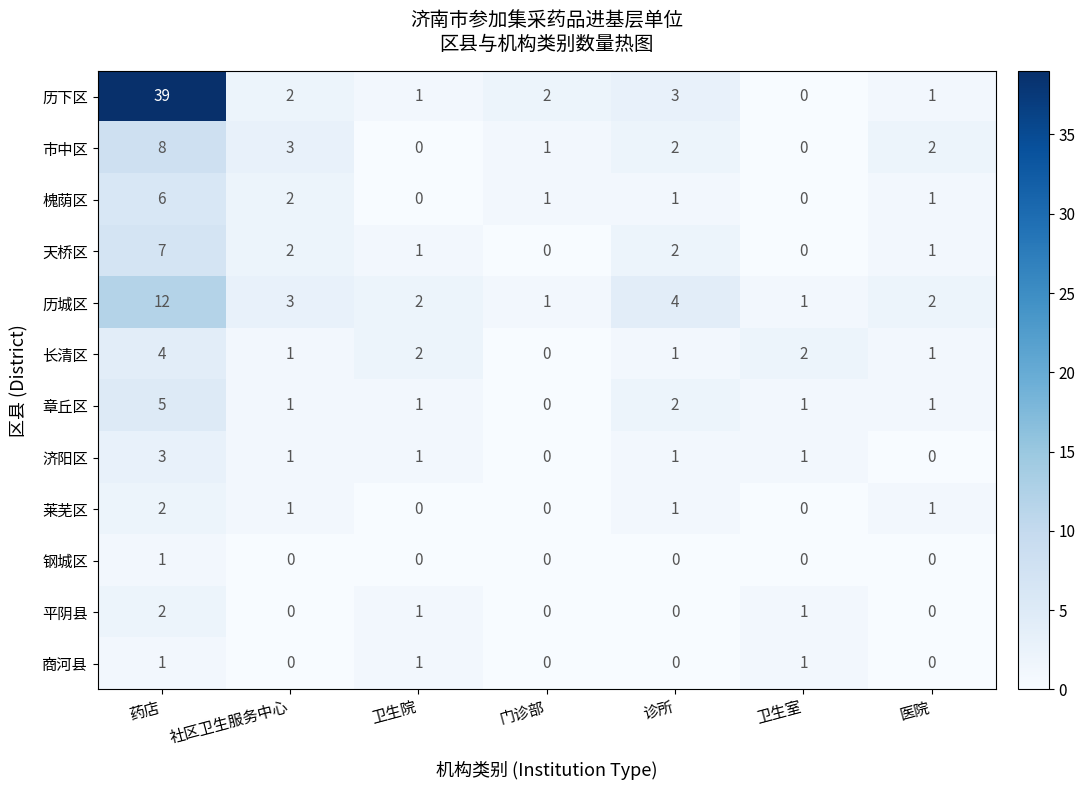

At which category is the sum across all series the highest?

药店